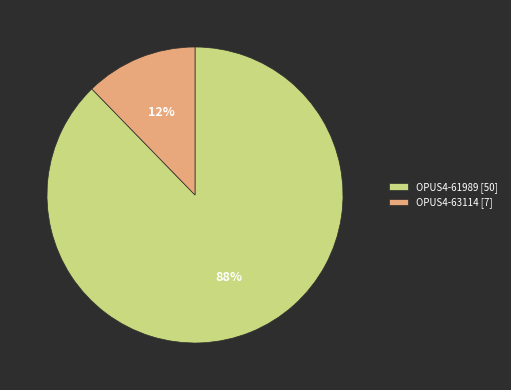

To the nearest percent, what percentage of the pie is OPUS4-61989?

88%